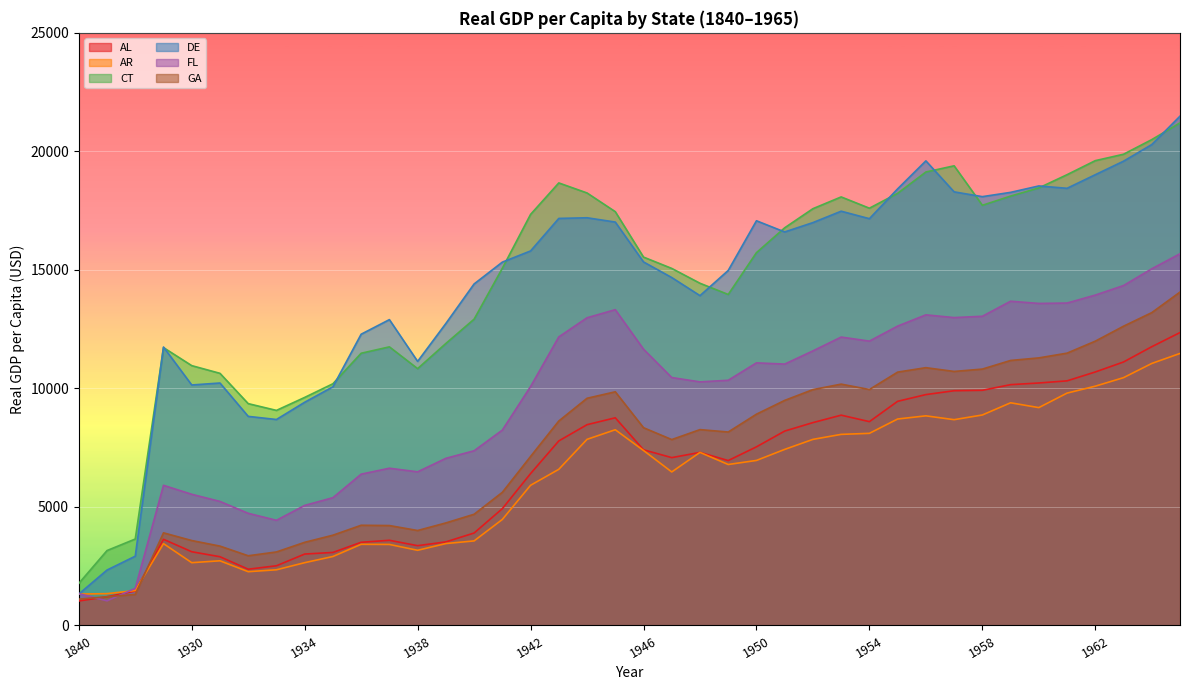

What is the spread (max minus min) of values at 1956?

10756.1